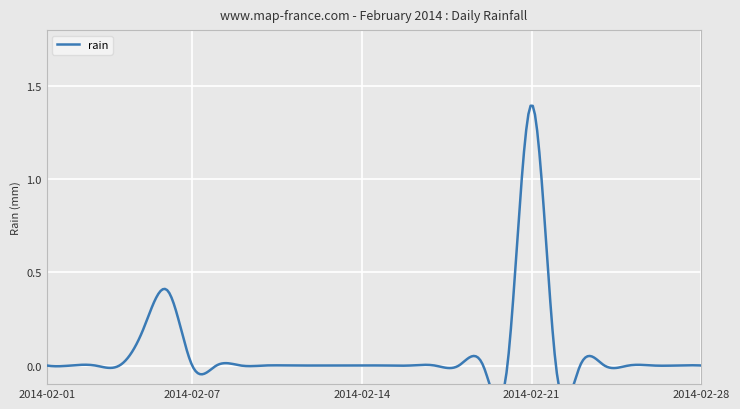

At which category does the chart reach its peak across all series?

2014-02-21